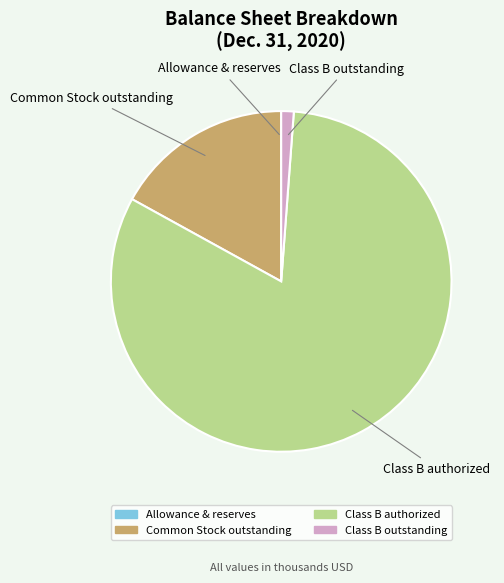

Which category accounts for the majority?

Class B authorized